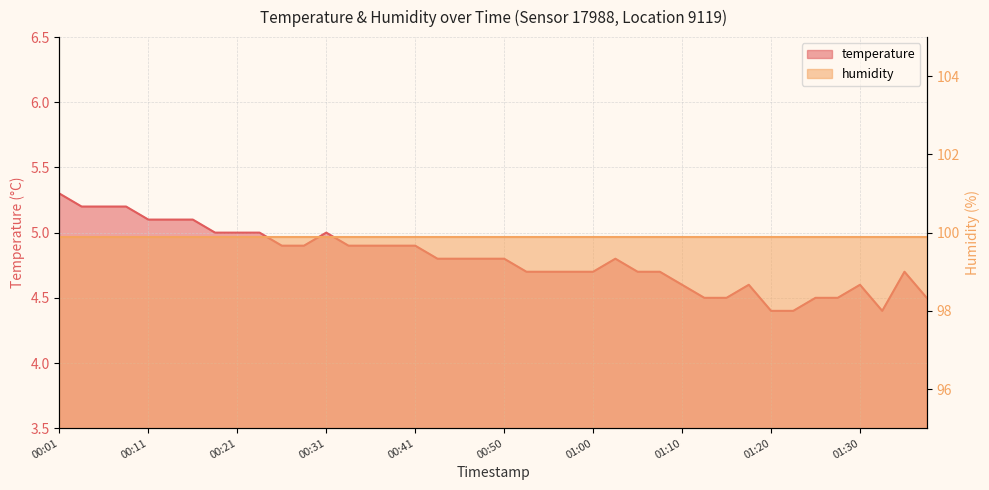

Does the chart display data point markers on the line(s)?

No